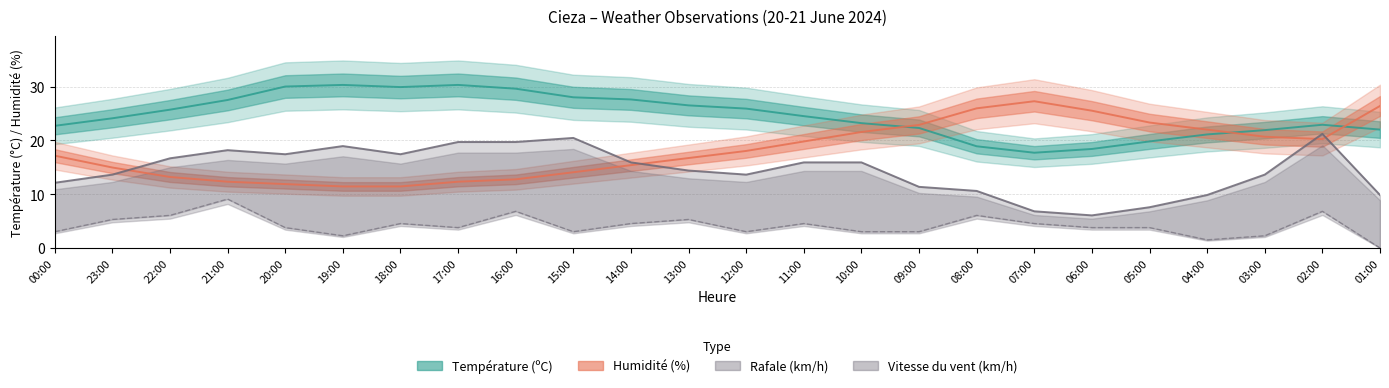

Between which two adjacent categories do Humidité (%) and Température (ºC) first intersect?

10:00 and 09:00